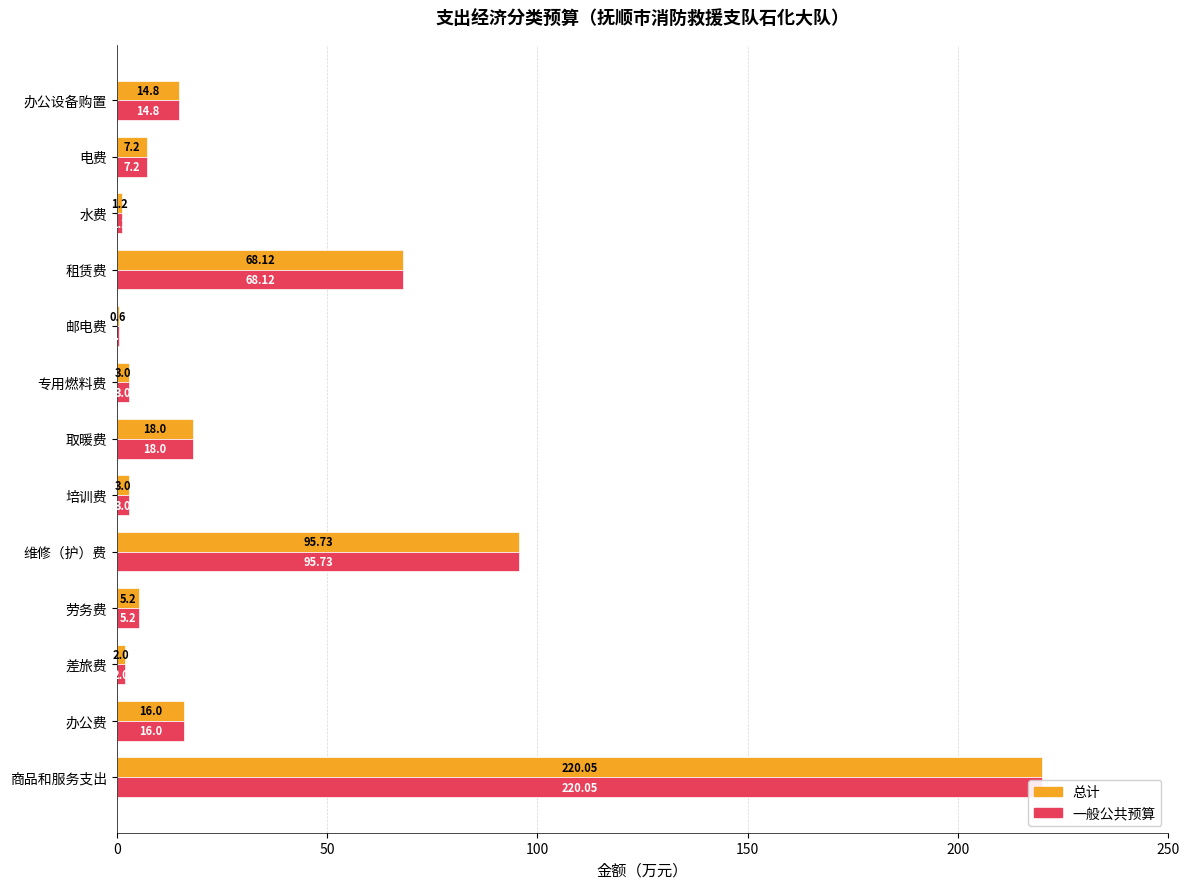

What are all the series names shown in the legend?

总计, 一般公共预算